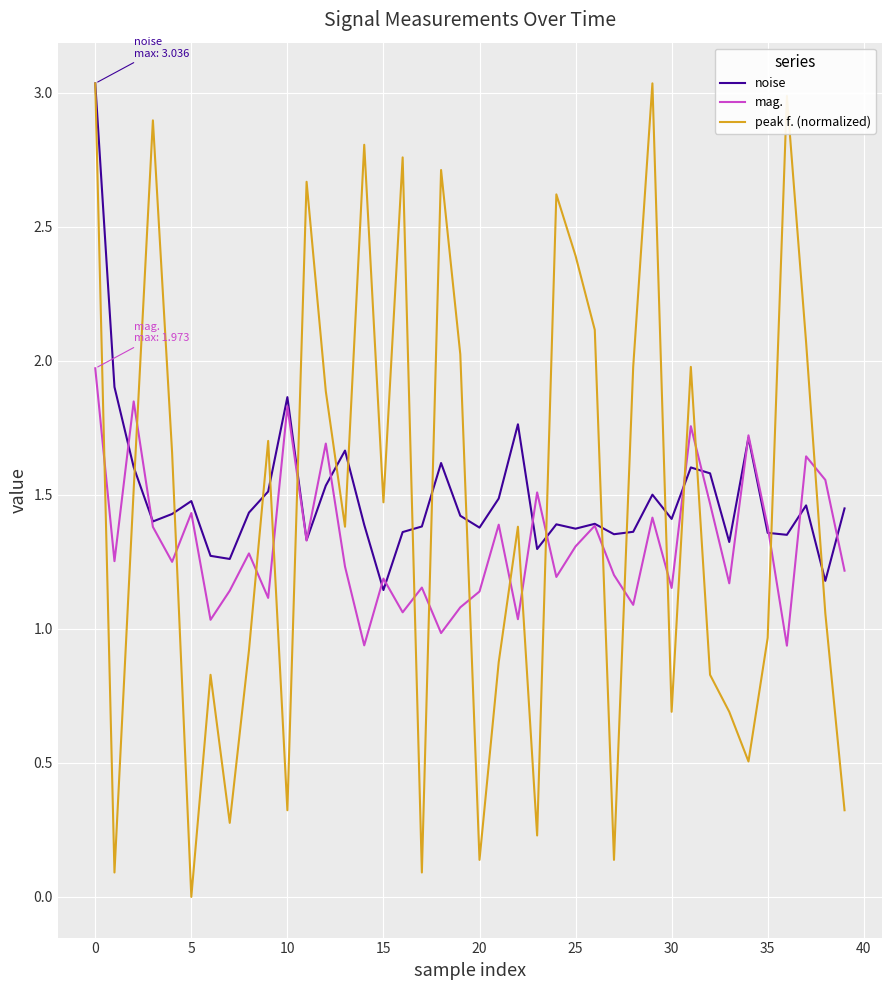

Which series has the widest spread of values?

peak f. (normalized)